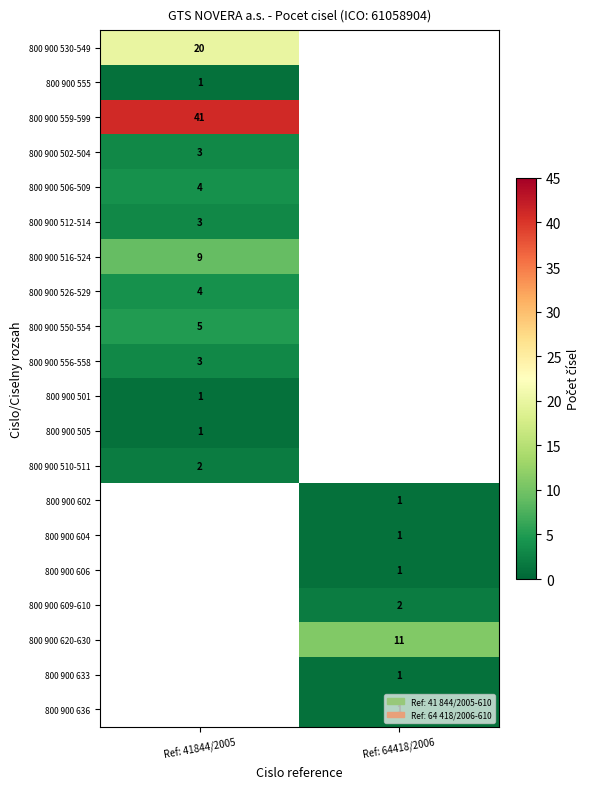

Is it true that 800 900 506-509 equals 2 at Ref: 41844/2005?

False